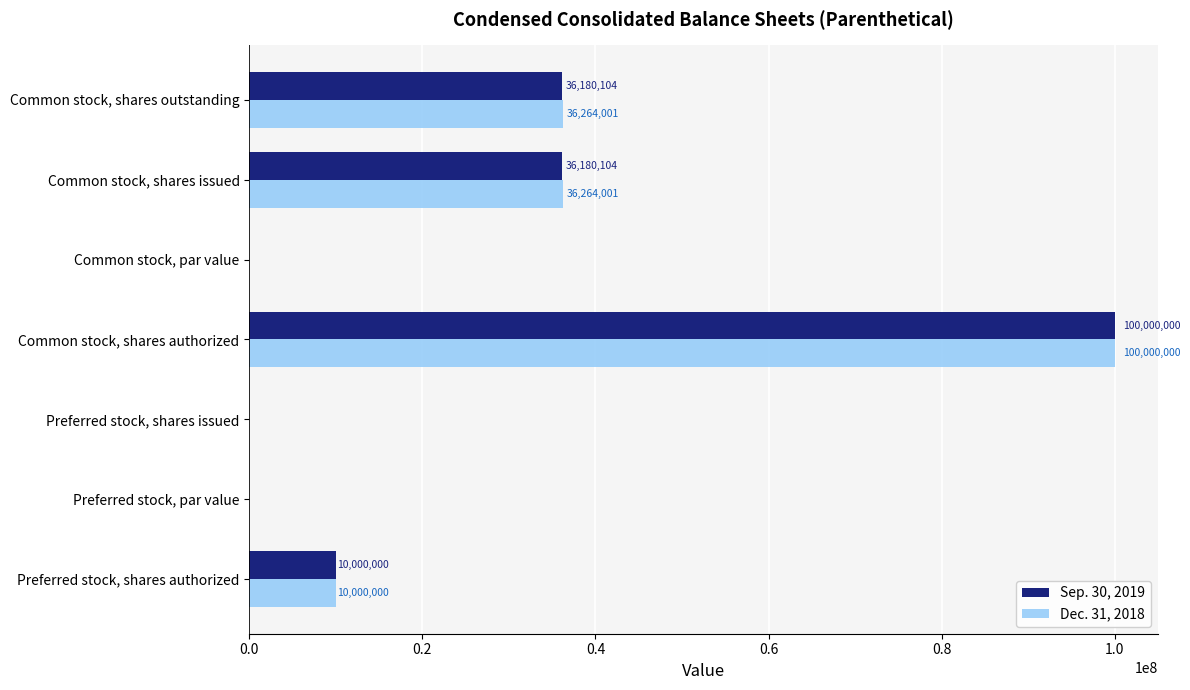

Between Preferred stock, shares authorized and Common stock, shares outstanding, which series saw the biggest shift?

Dec. 31, 2018